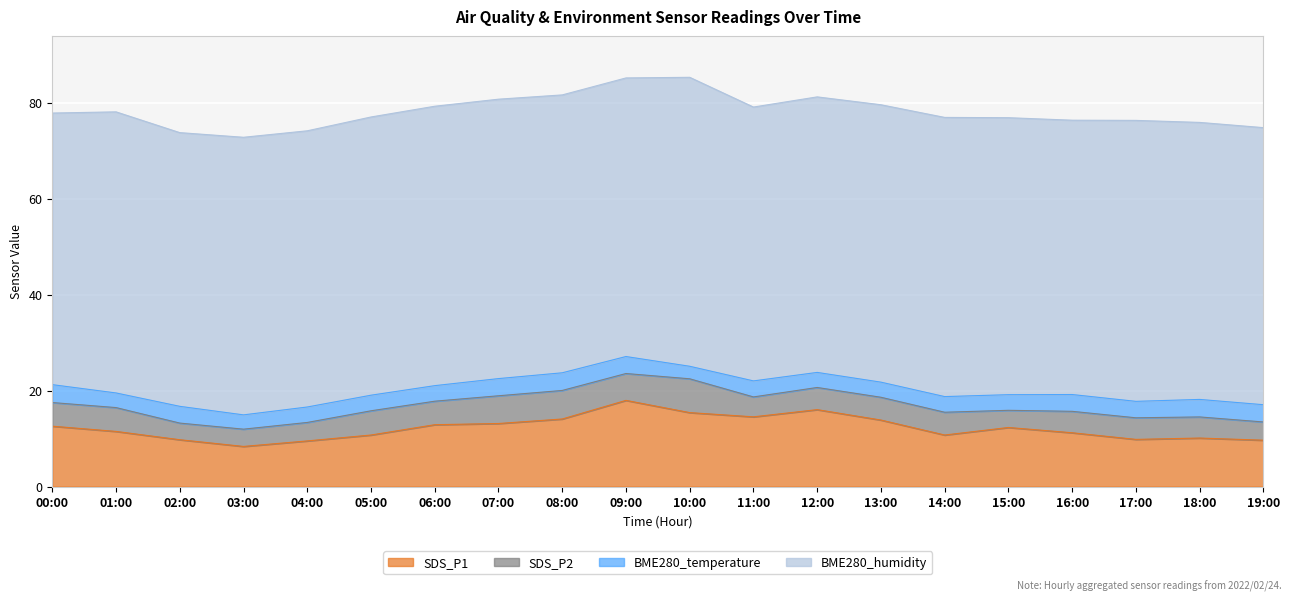

True or false: BME280_humidity and SDS_P2 intersect in this chart.

False